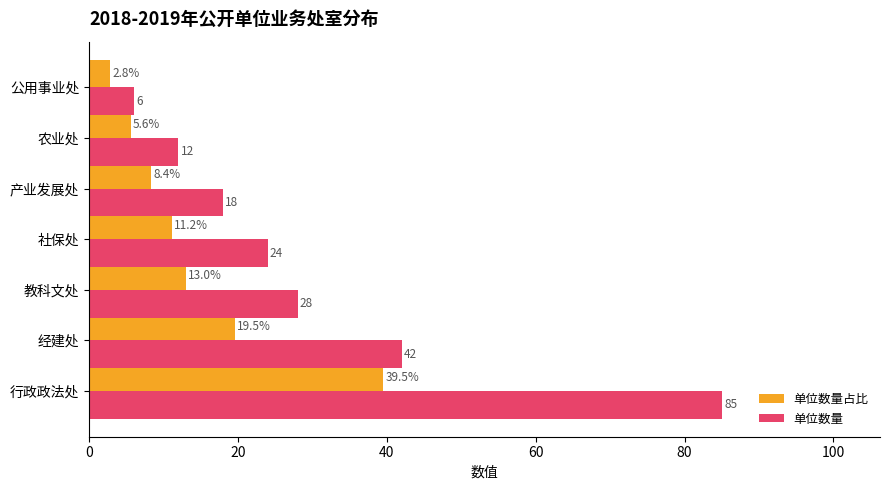

At how many categories does at least one series exceed 44?

1